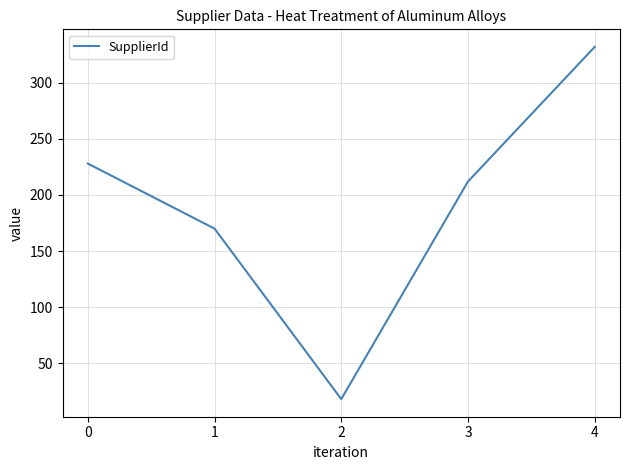

At which category does the data reach its first local valley?

2